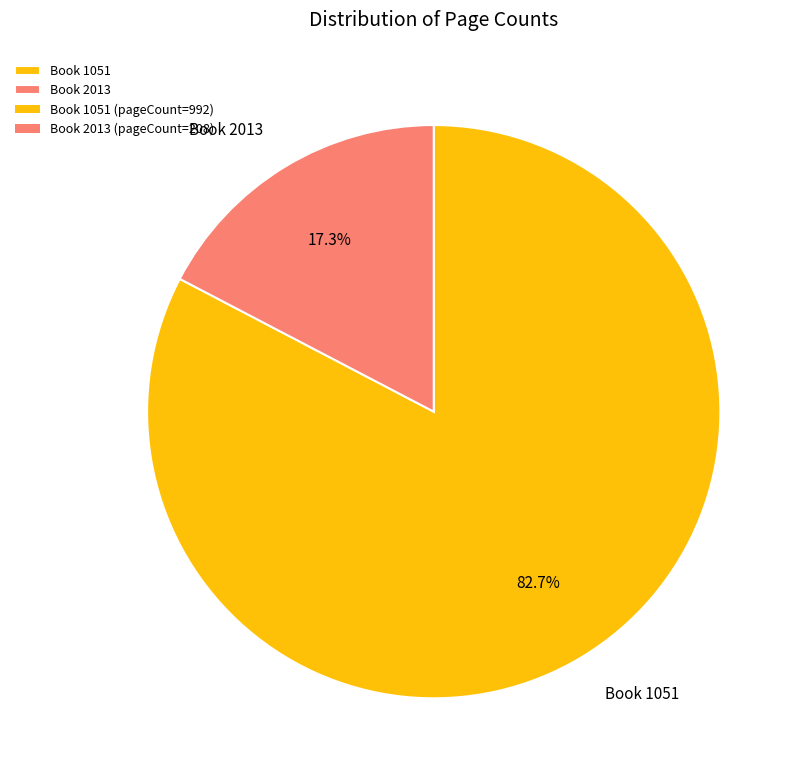

Which has a higher value, Book 1051 or Book 2013?

Book 1051